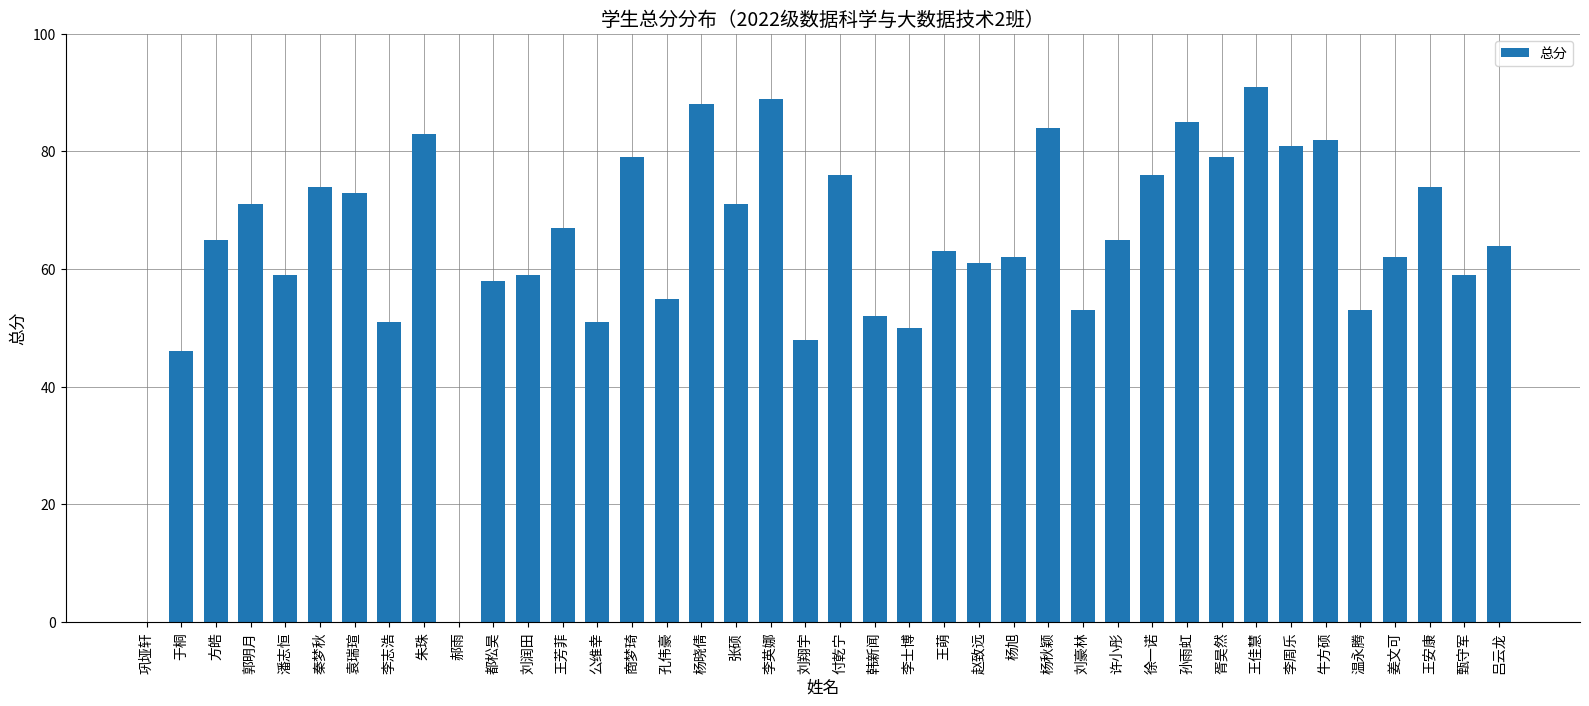

How many categories are shown in the chart?

40